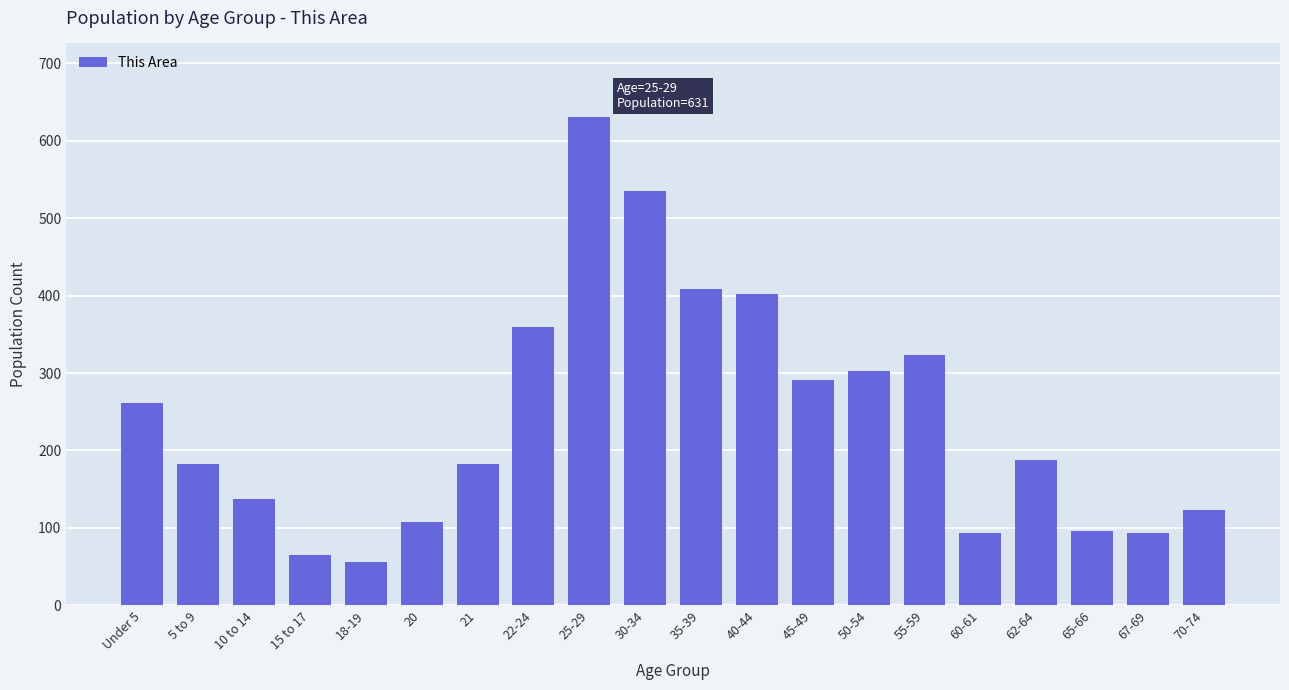

What is the change in value from 62-64 to 70-74?

-65